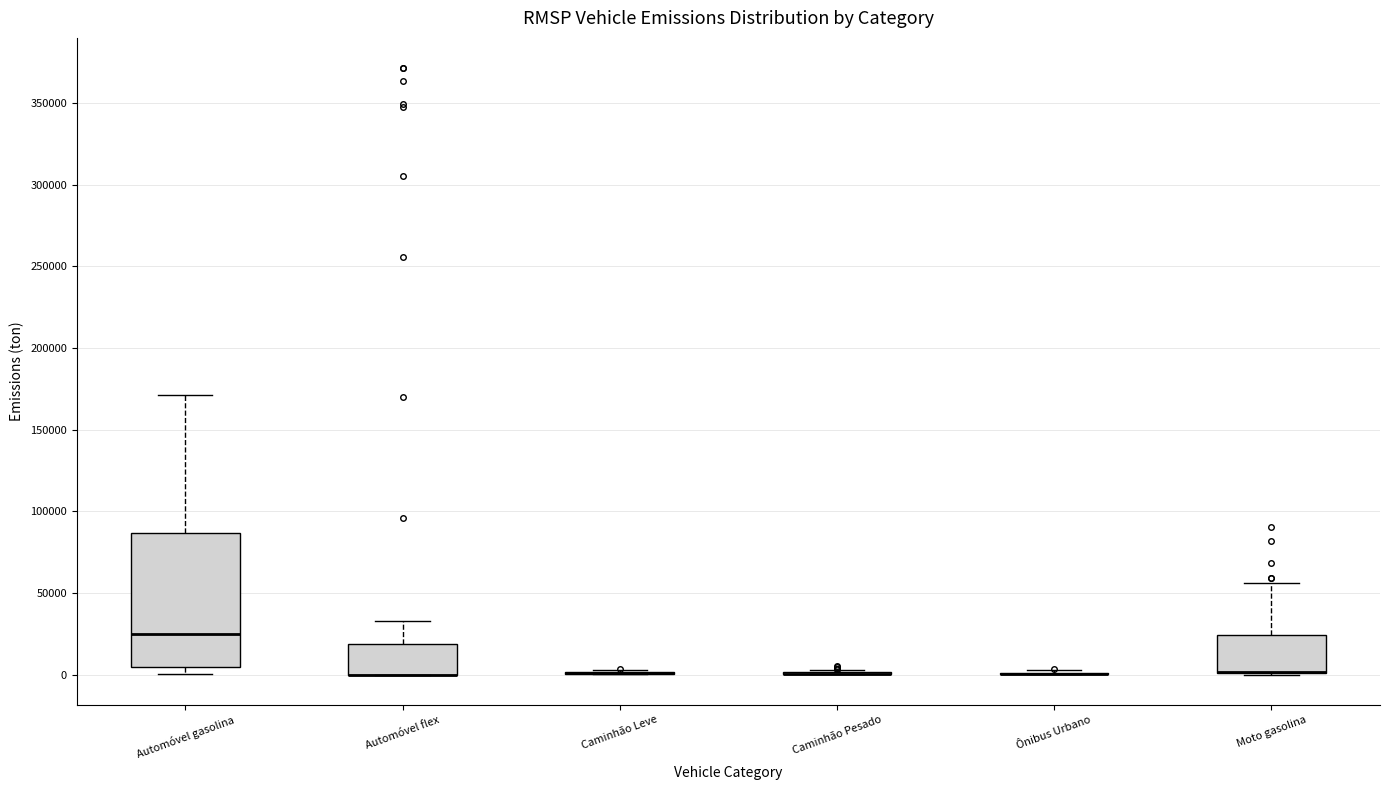

Reading left to right, transcribe this box plot: for each box, give where its median line is, the range the box spans, and where its two whiskers end, as read against the y-axis. The values are not printed on the chart, so give them approximately, as read against the axis.

Automóvel gasolina: median 25000, box 5000 to 85000, whiskers 0 to 170000
Automóvel flex: median 0 (drawn on the box's lower edge), box 0 to 20000, whiskers 0 to 35000
Caminhão Leve: box collapsed to a line at 0, whiskers 0 to 5000
Caminhão Pesado: box collapsed to a line at 0, whiskers 0 to 5000
Ônibus Urbano: box collapsed to a line at 0, whiskers 0 to 5000
Moto gasolina: median 0 (drawn on the box's lower edge), box 0 to 25000, whiskers 0 to 55000